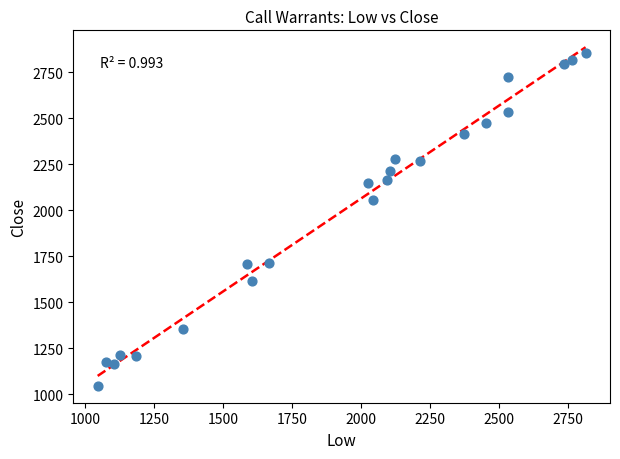

What is the range of Y values (max minus min)?

1810